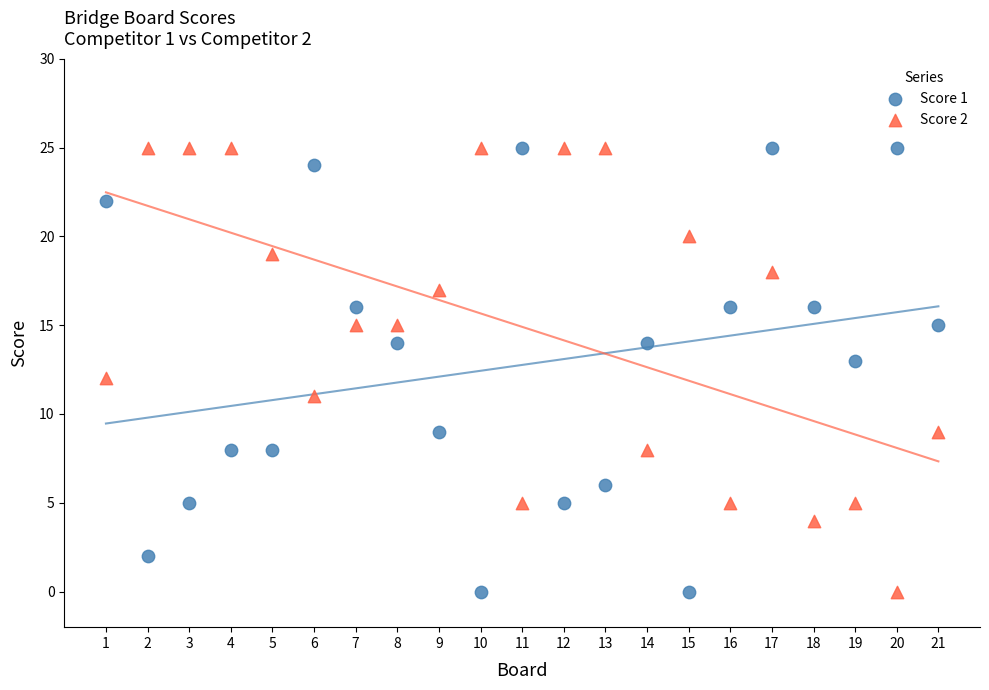

What is the X range (max minus min) for the scatter plot?

20